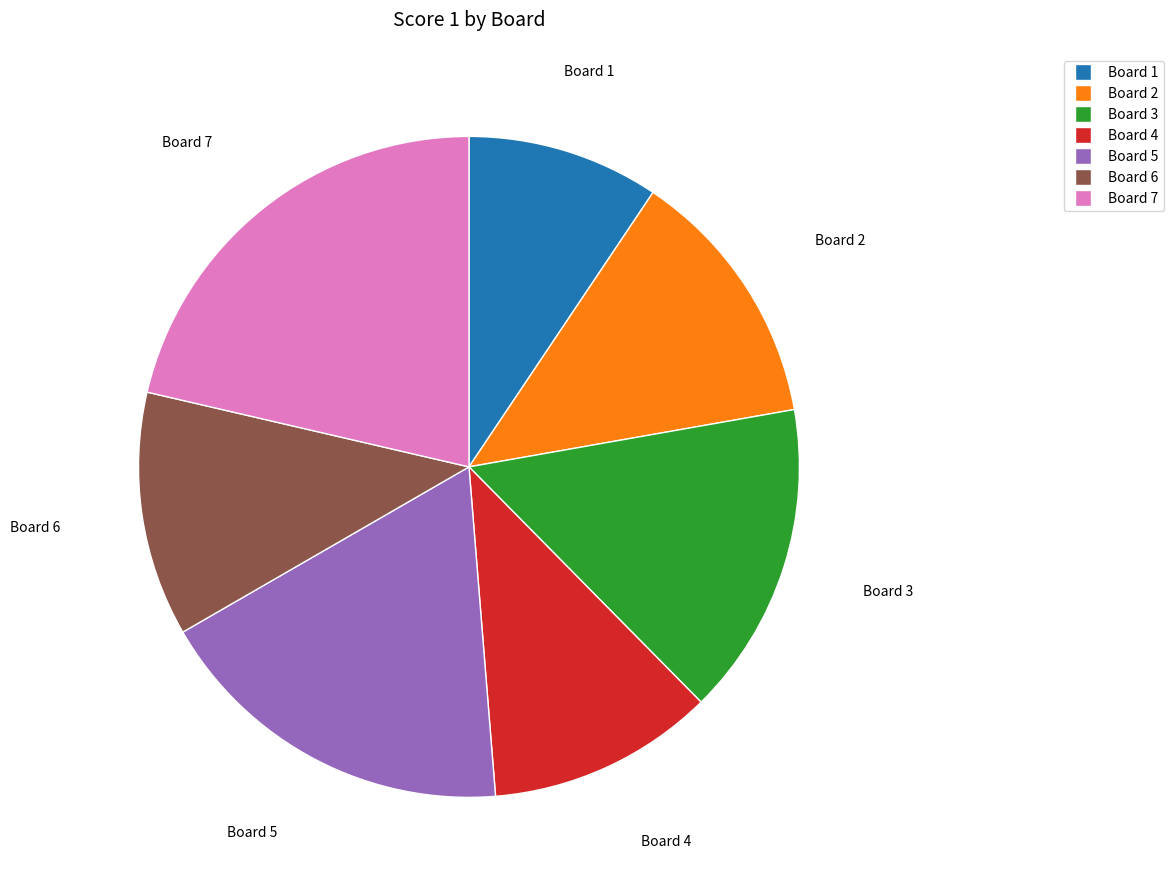

Is it true that Board 3 is 15% of the pie?

True